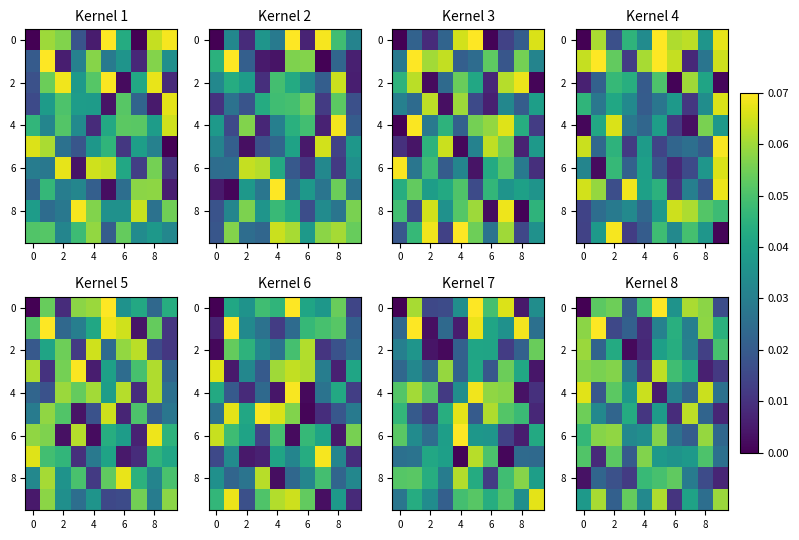

What is the total value across all series at 7?

0.4